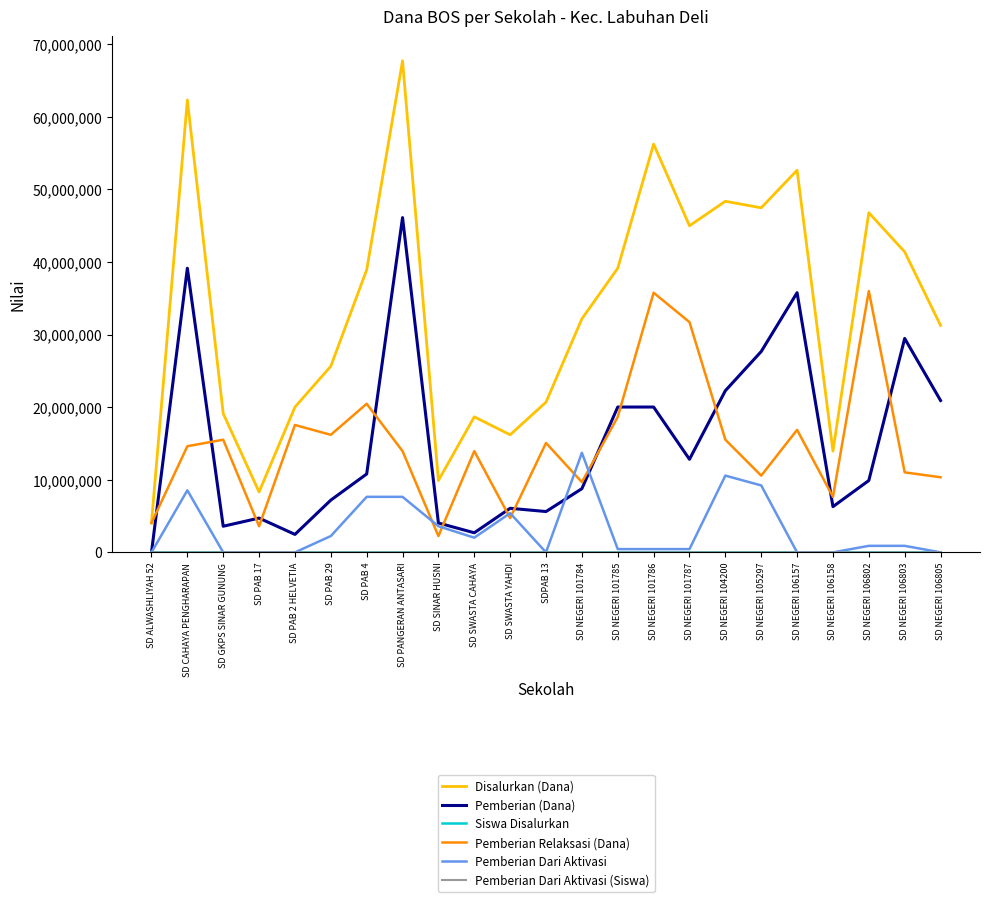

The value of Disalurkan (Dana) at SD NEGERI 101787 is 45000000. True or false?

True